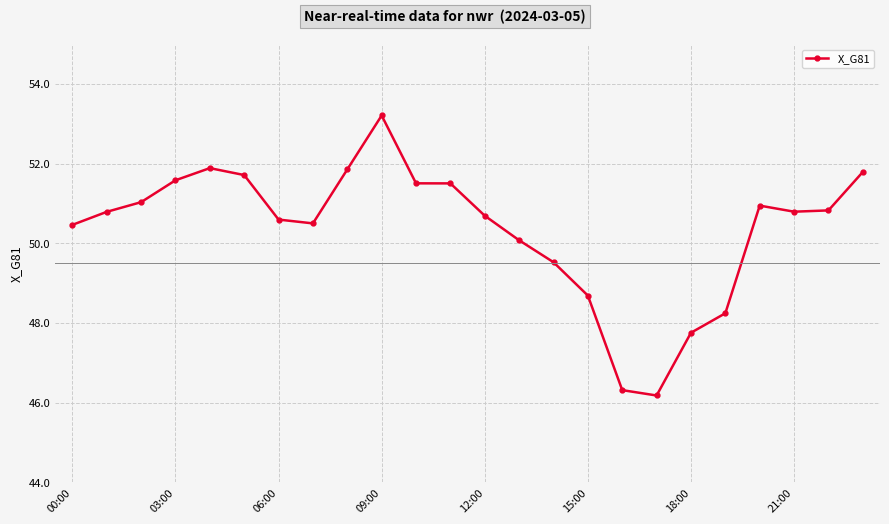

Count the number of values greater than 50.

18